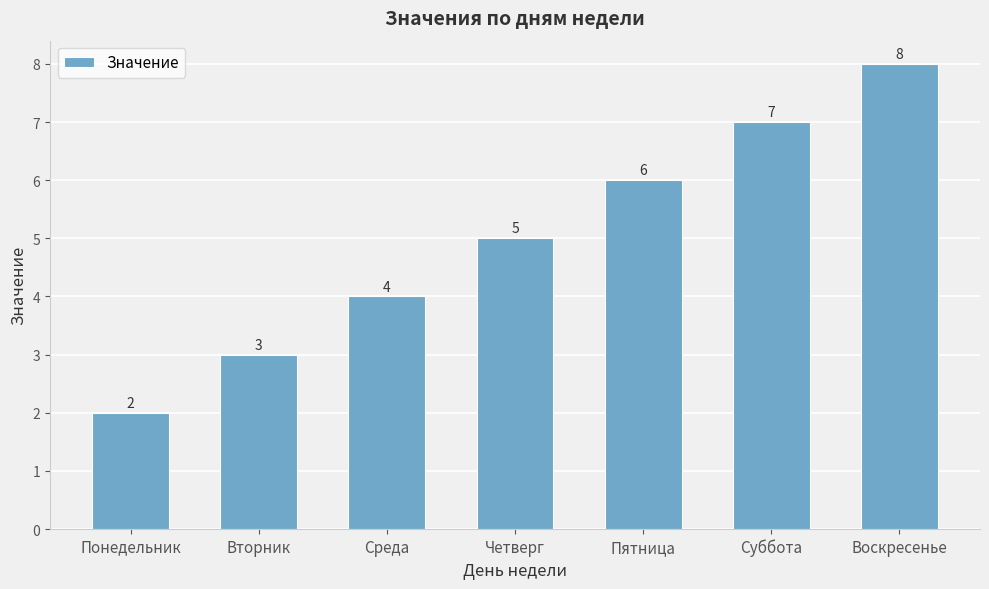

The chart shows a value of 10 at Пятница. True or false?

False